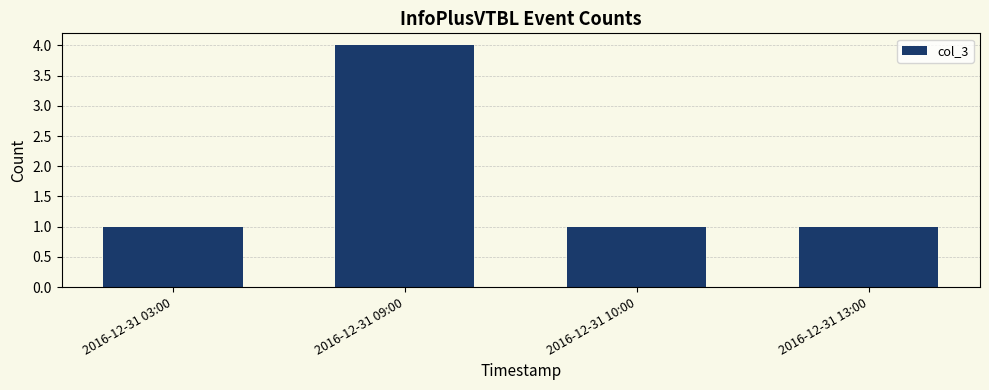

What is the minimum value shown in the chart?

1